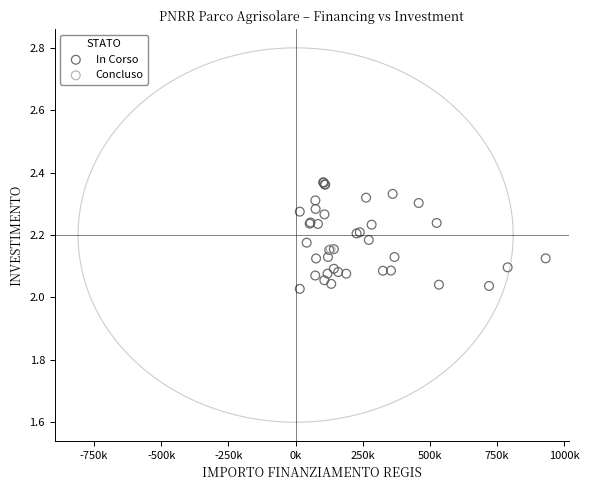

What are all the series names shown in the legend?

In Corso, Concluso